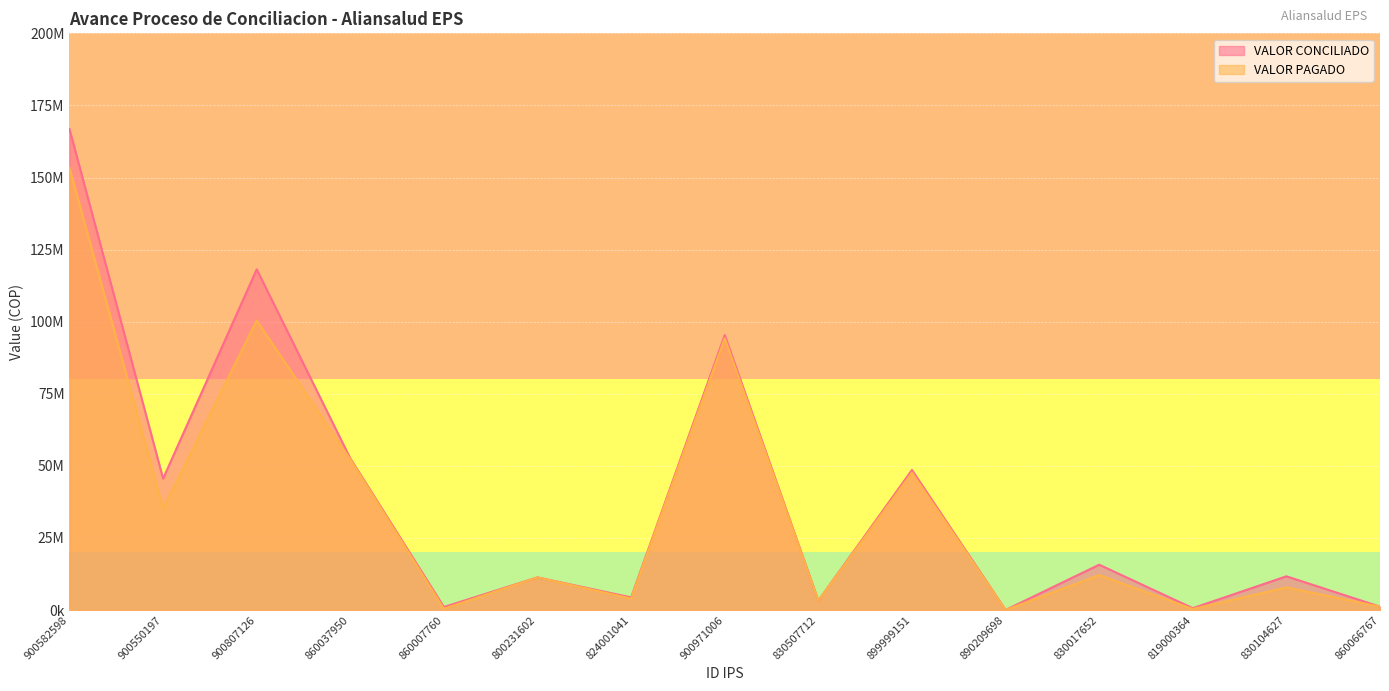

Which category has the highest value across all series?

900582598